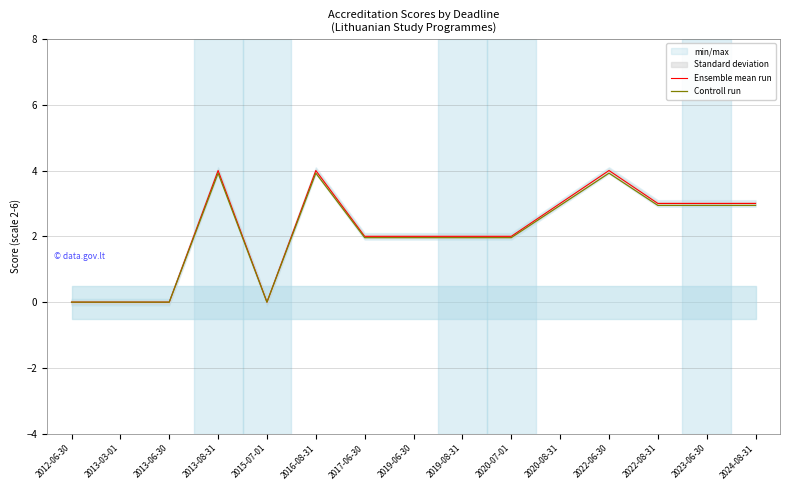

Where does the Ensemble mean run series first go above 2?

2013-08-31